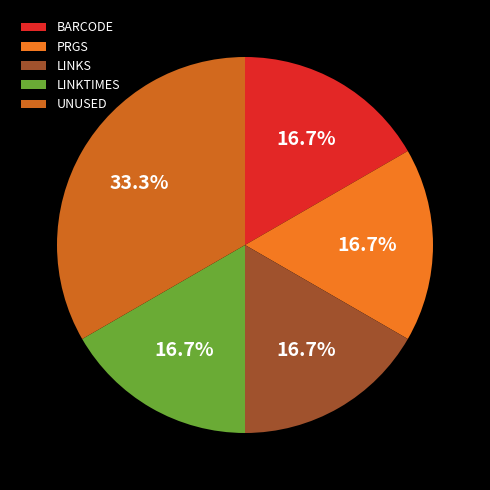

To the nearest percent, what is the difference between the largest and smallest slice percentages?

17%